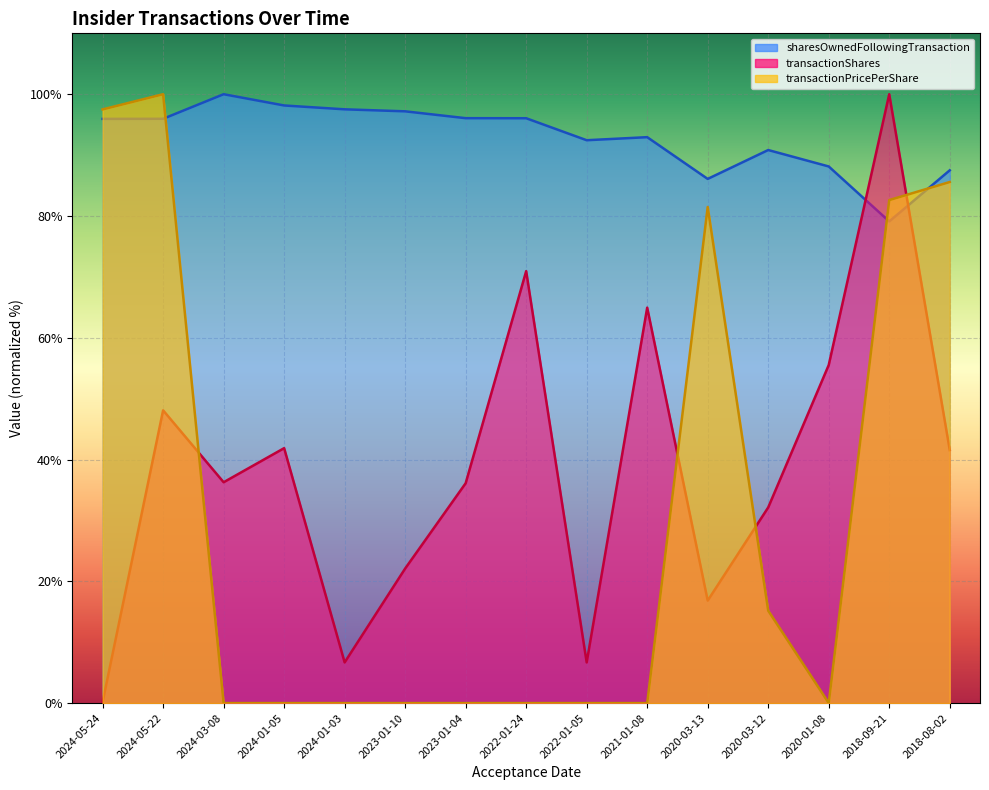

Reading right to left, transcribe all the data shown in this chart.

transactionShares: 2018-08-02=41.6	2018-09-21=100.0	2020-01-08=55.5	2020-03-12=32.1	2020-03-13=16.8	2021-01-08=64.9	2022-01-05=6.7	2022-01-24=70.9	2023-01-04=36.1	2023-01-10=22.1	2024-01-03=6.7	2024-01-05=41.9	2024-03-08=36.3	2024-05-22=48.1	2024-05-24=0.2
transactionPricePerShare: 2018-08-02=85.6	2018-09-21=82.6	2020-01-08=0.0	2020-03-12=15.2	2020-03-13=81.5	2021-01-08=0.0	2022-01-05=0.0	2022-01-24=0.0	2023-01-04=0.0	2023-01-10=0.0	2024-01-03=0.0	2024-01-05=0.0	2024-03-08=0.0	2024-05-22=100.0	2024-05-24=97.5
sharesOwnedFollowingTransaction: 2018-08-02=87.5	2018-09-21=79.1	2020-01-08=88.1	2020-03-12=90.8	2020-03-13=86.1	2021-01-08=92.9	2022-01-05=92.4	2022-01-24=96.1	2023-01-04=96.1	2023-01-10=97.2	2024-01-03=97.5	2024-01-05=98.2	2024-03-08=100.0	2024-05-22=96.0	2024-05-24=96.0